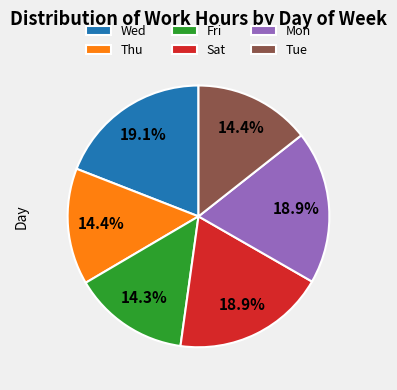

To the nearest percent, what portion does Fri represent?

14%